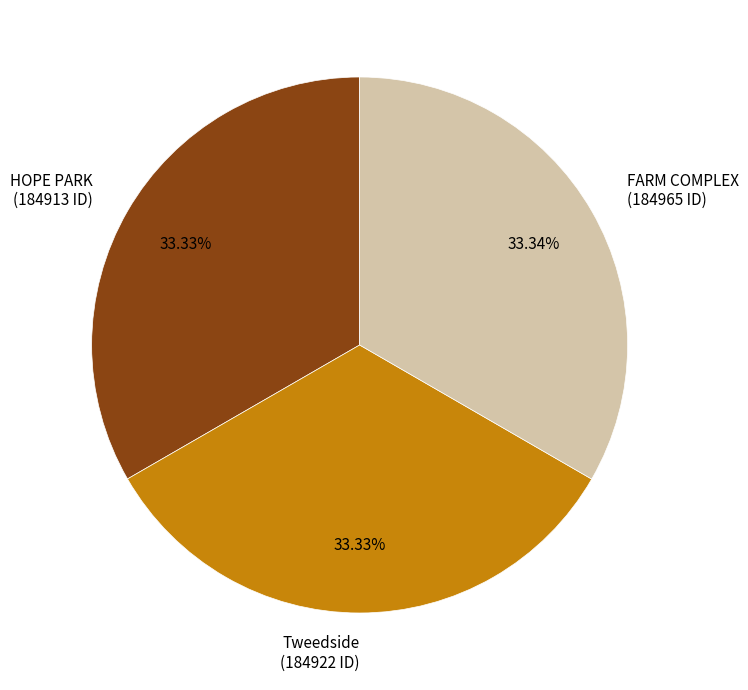

Approximately how many times larger is the value at HOPE PARK compared to FARM COMPLEX?

1.0